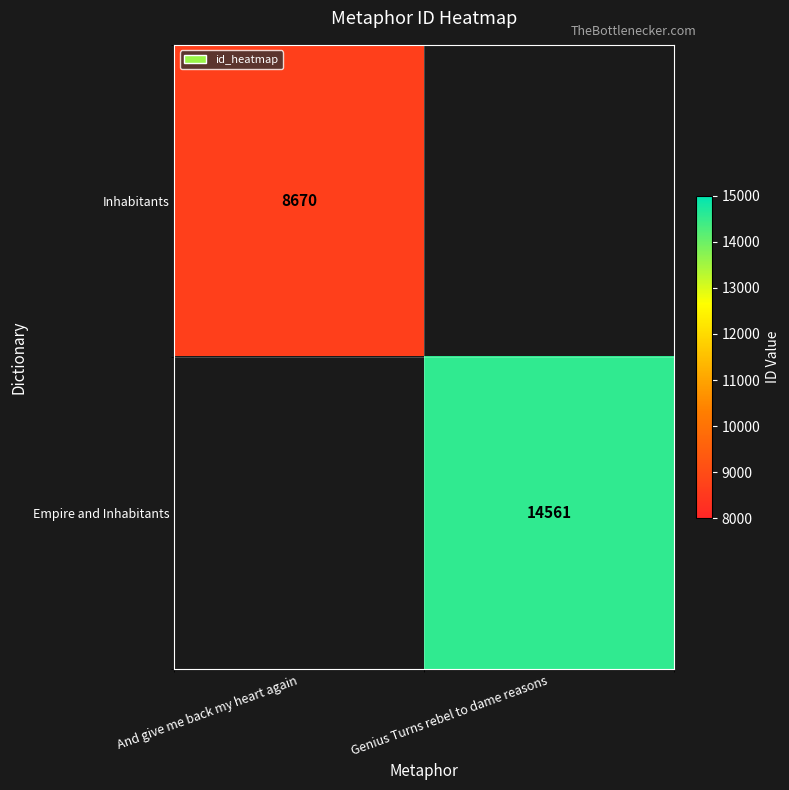

The value of Empire and Inhabitants at Genius Turns rebel to dame reasons is 3174. True or false?

False